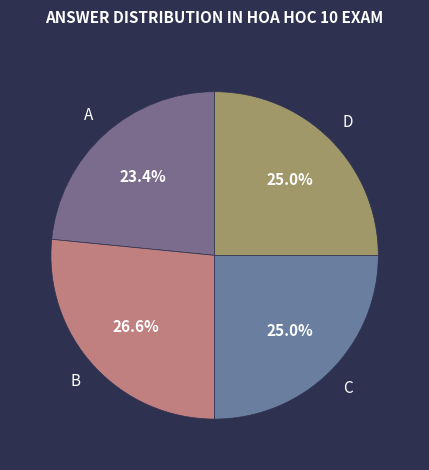

What is the ratio of the value at D to the value at B?

0.9